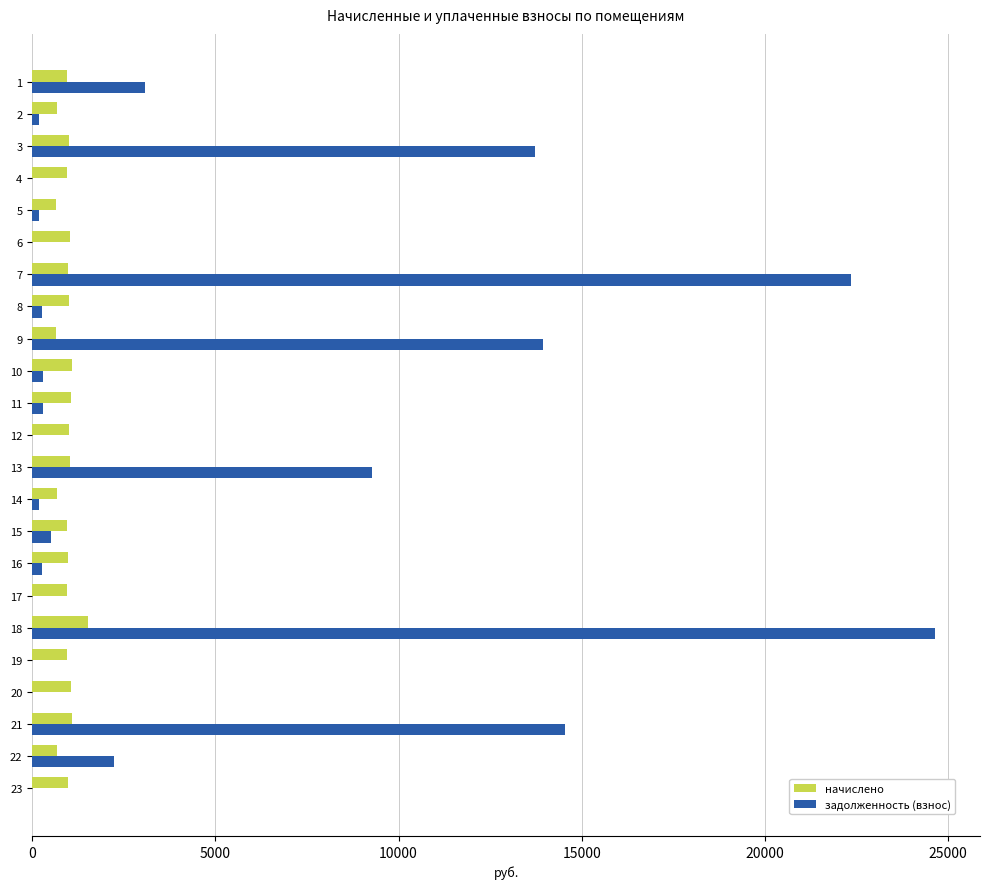

The value of начислено at 11 is 1068.0. True or false?

True